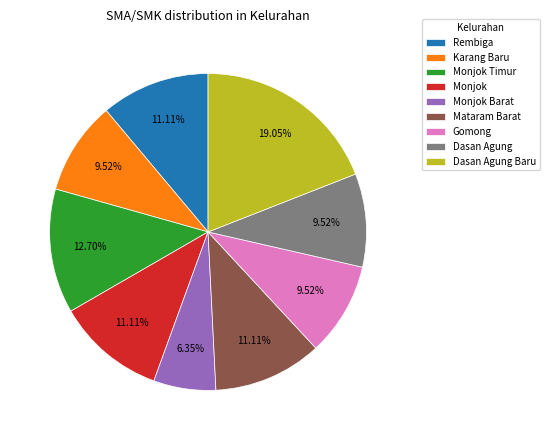

Which has a higher value, Gomong or Monjok Timur?

Monjok Timur